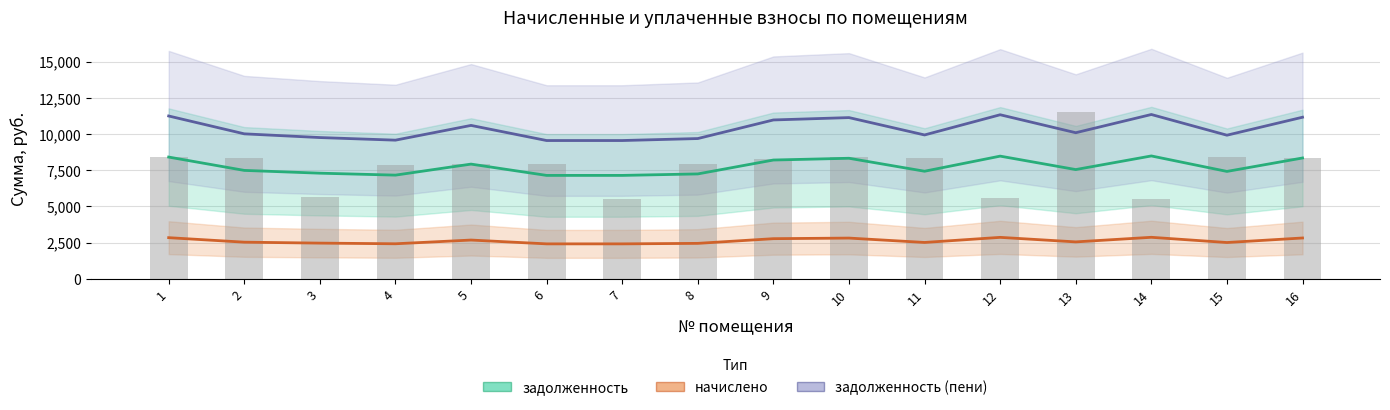

Reading right to left, extract all data points from this chart.

задолженность: 8339.2	7411.2	8480.0	7539.2	8467.2	7424.0	8320.0	8198.4	7238.4	7136.0	7136.0	7916.8	7155.2	7289.6	7481.6	8403.2
начислено: 2814.5	2501.3	2862.0	2544.5	2857.7	2505.6	2808.0	2767.0	2443.0	2408.4	2408.4	2671.9	2414.9	2460.2	2525.0	2836.1
задолженность (пени): 11153.7	9912.5	11342.0	10083.7	11324.9	9929.6	11128.0	10965.4	9681.4	9544.4	9544.4	10588.7	9570.1	9749.8	10006.6	11239.3
задолженность (руб.): 8313.6	8390.4	5529.6	11520.0	5568.0	8313.6	8390.4	8256.0	7948.8	5510.4	7948.8	7948.8	7852.8	5664.0	8352.0	8428.8